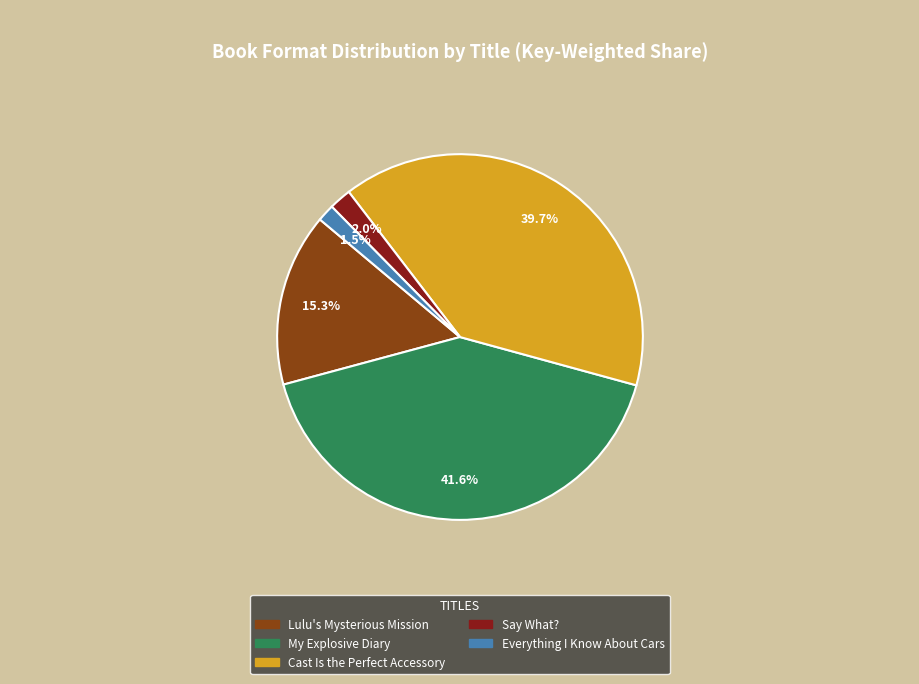

The Cast Is the Perfect Accessory slice represents 29% of the pie. True or false?

False